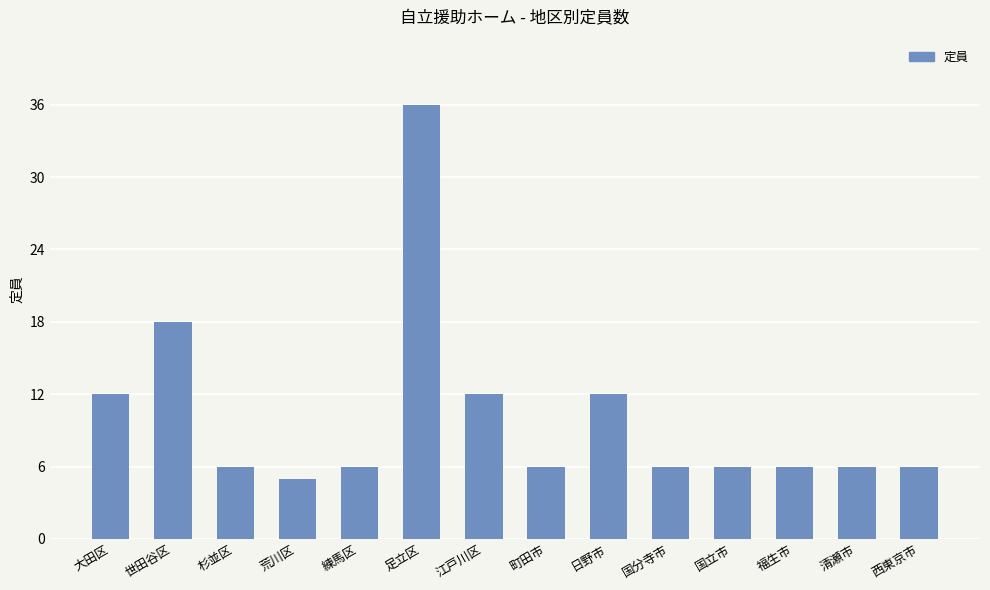

At which category does the chart reach its peak across all series?

足立区